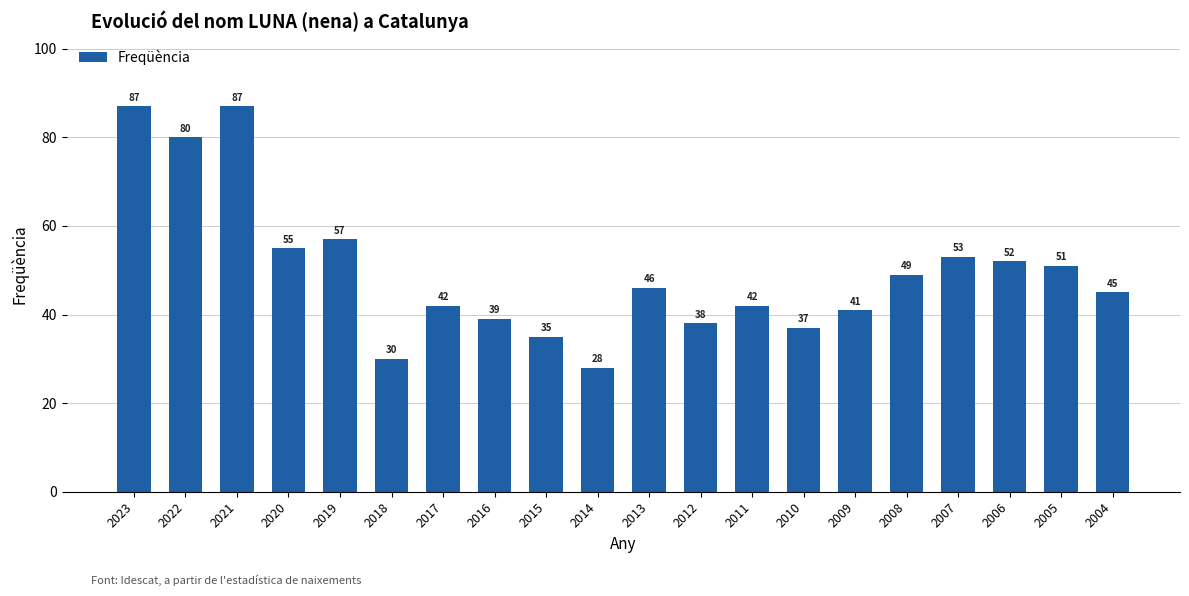

The value at 2023 is 24. True or false?

False